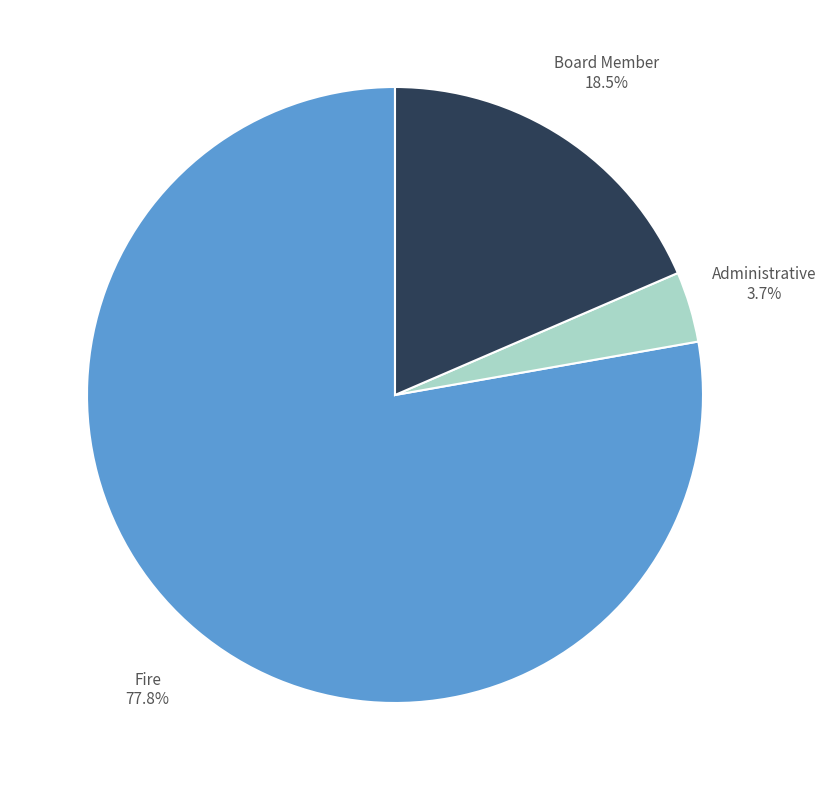

To the nearest percent, what is the combined percentage of Fire and Board Member?

96%